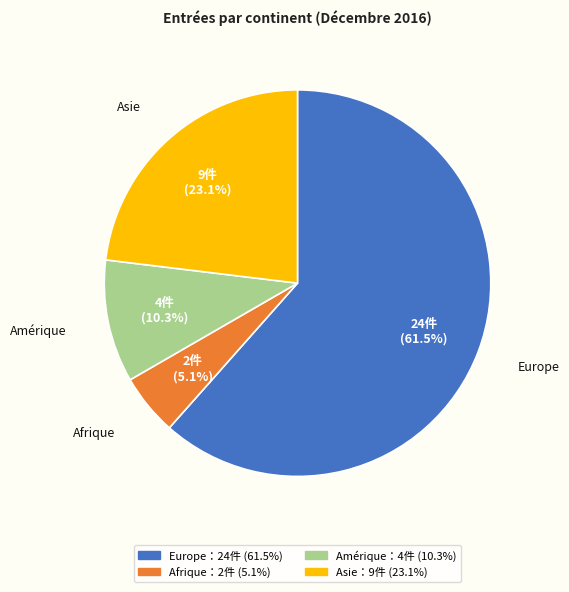

Which slice is the largest?

Europe